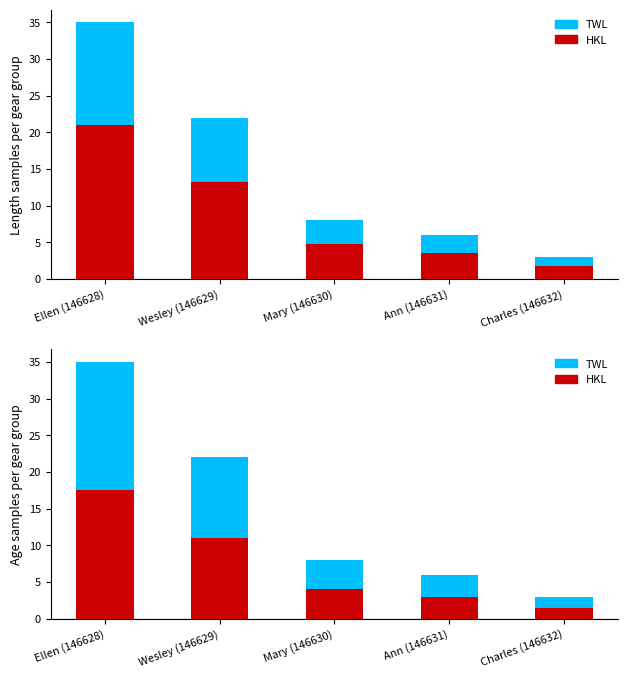

What is the label of the 5th bar from the left?

Charles (146632)